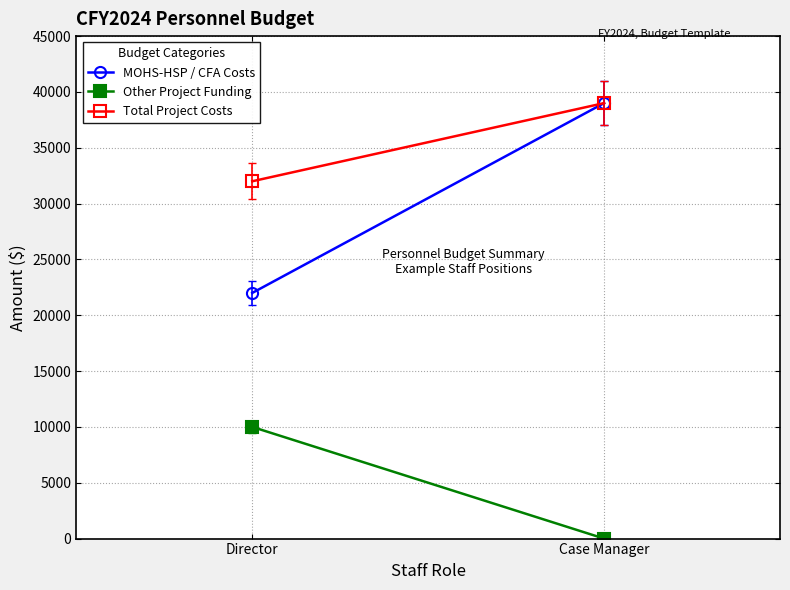

Which series has the widest spread of values?

MOHS-HSP / CFA Costs